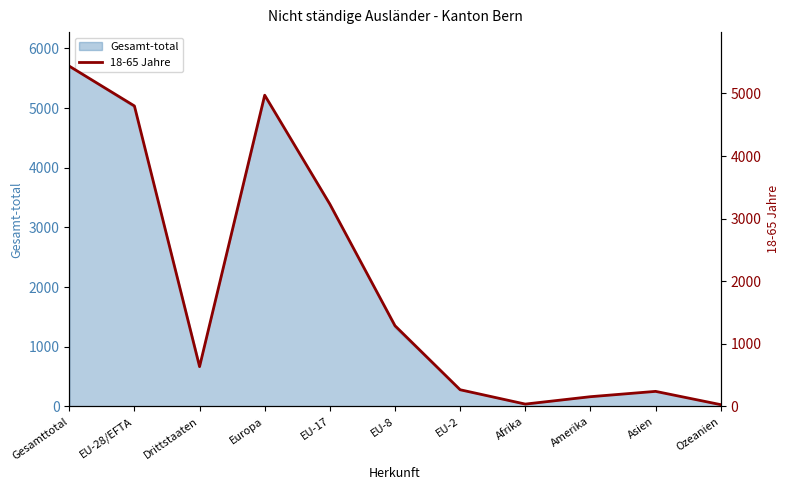

What is the label of the 10th point from the right?

EU-28/EFTA